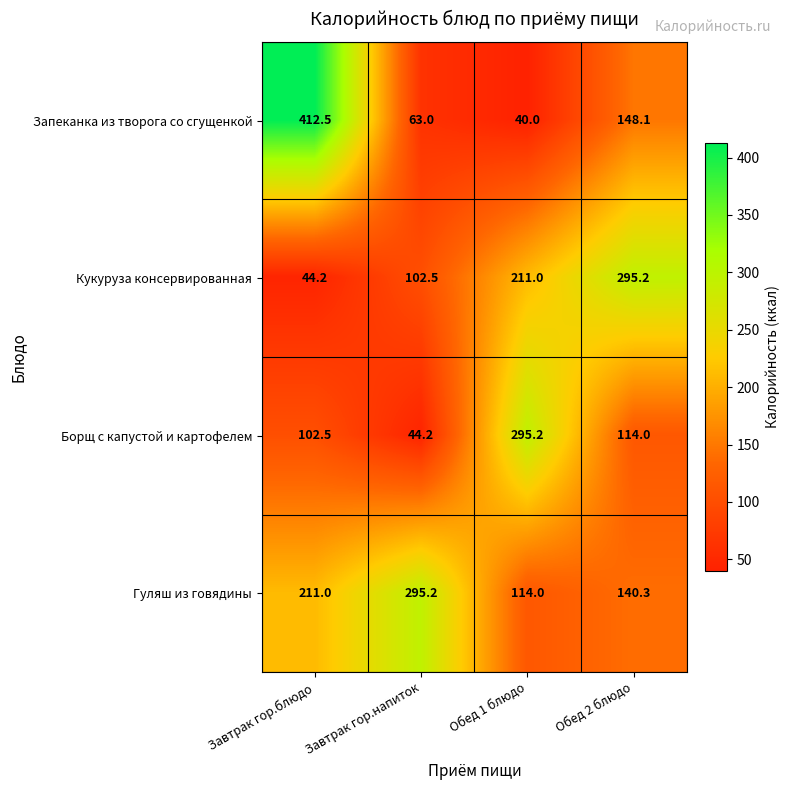

What is the difference between the maximum and minimum values in the Гуляш из говядины series?

181.2